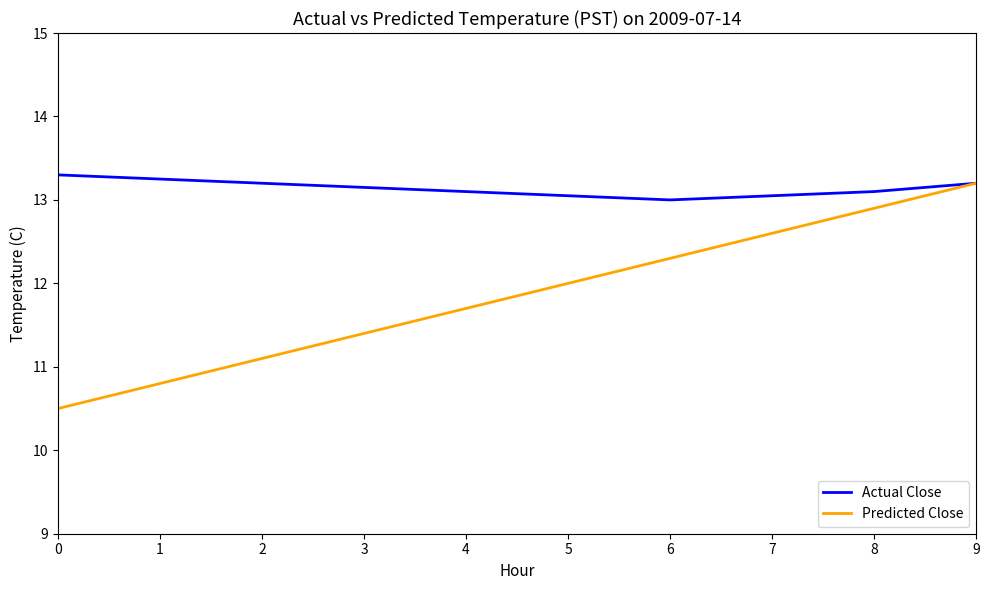

At which category is the sum across all series the highest?

9